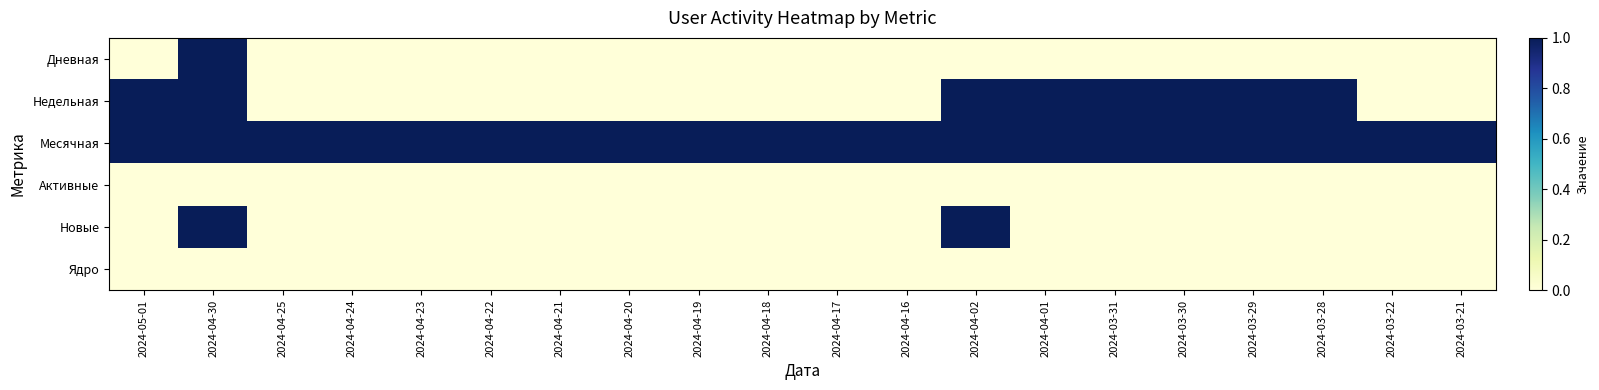

What is the difference between the highest and lowest values at 2024-04-30?

1